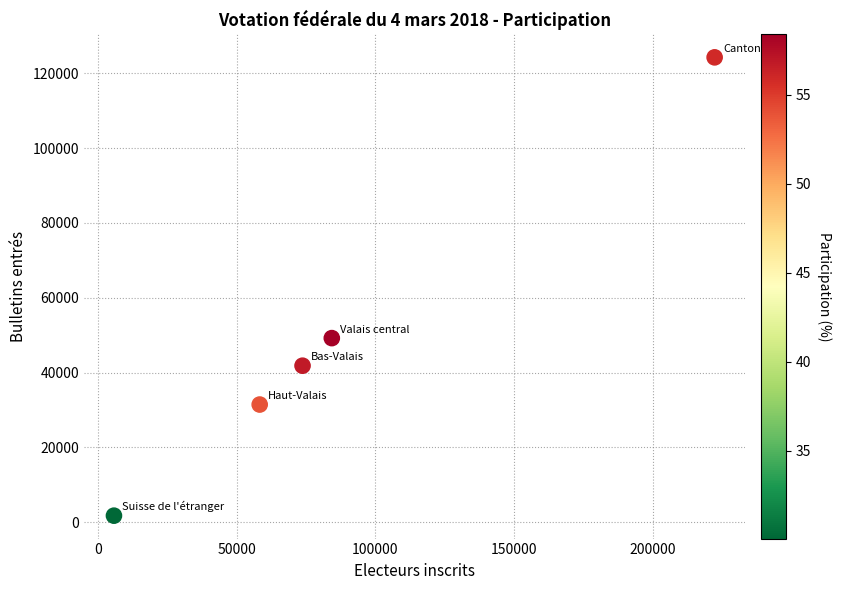

What is the range of X values (max minus min)?

216394